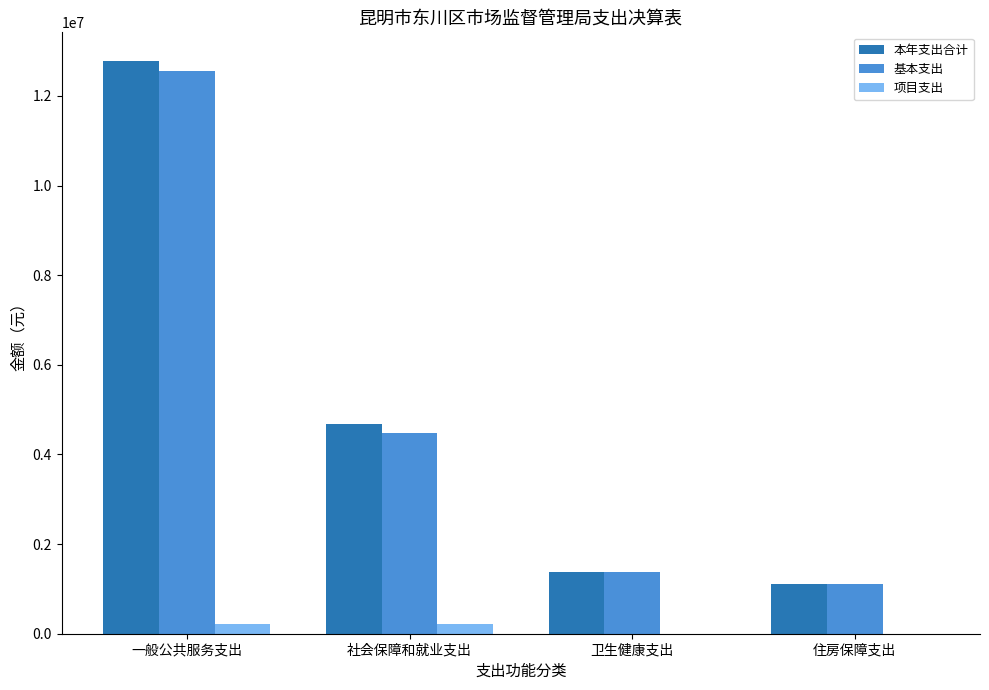

At which category does the chart reach its peak across all series?

一般公共服务支出